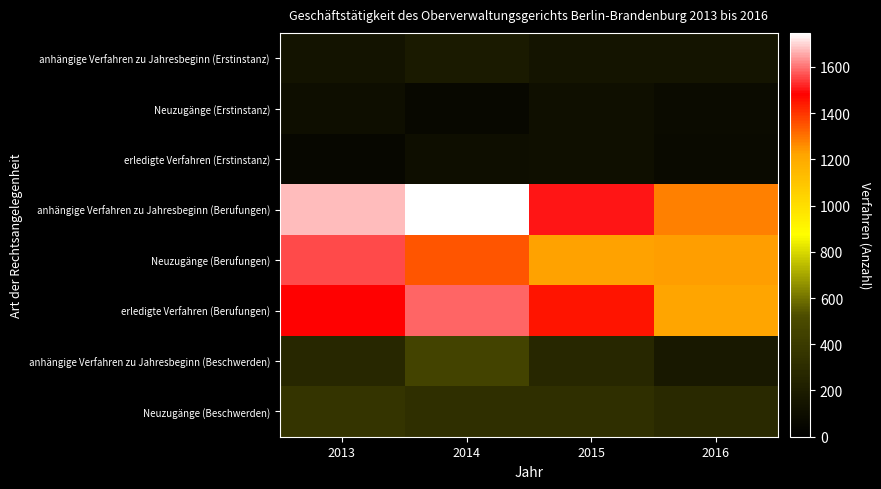

Rank the series by their maximum value, from highest to lowest.

anhängige Verfahren zu Jahresbeginn (Berufungen), erledigte Verfahren (Berufungen), Neuzugänge (Berufungen), anhängige Verfahren zu Jahresbeginn (Beschwerden), Neuzugänge (Beschwerden), anhängige Verfahren zu Jahresbeginn (Erstinstanz), Neuzugänge (Erstinstanz), erledigte Verfahren (Erstinstanz)